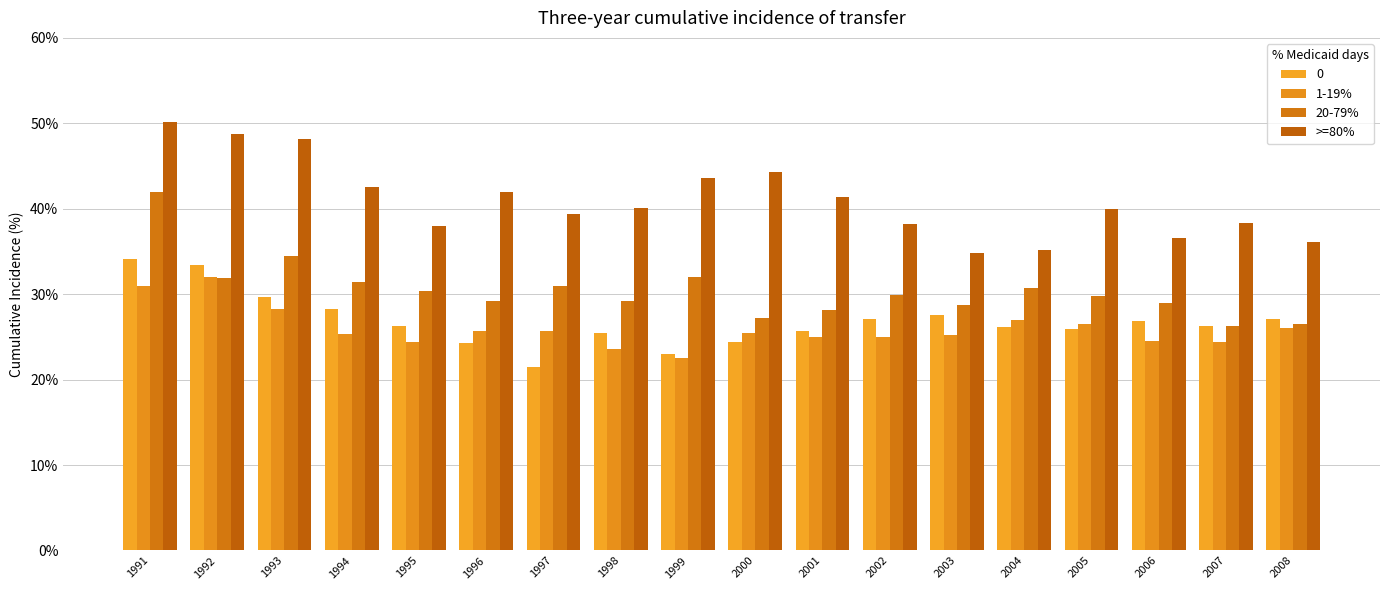

What is the smallest value displayed?

21.5